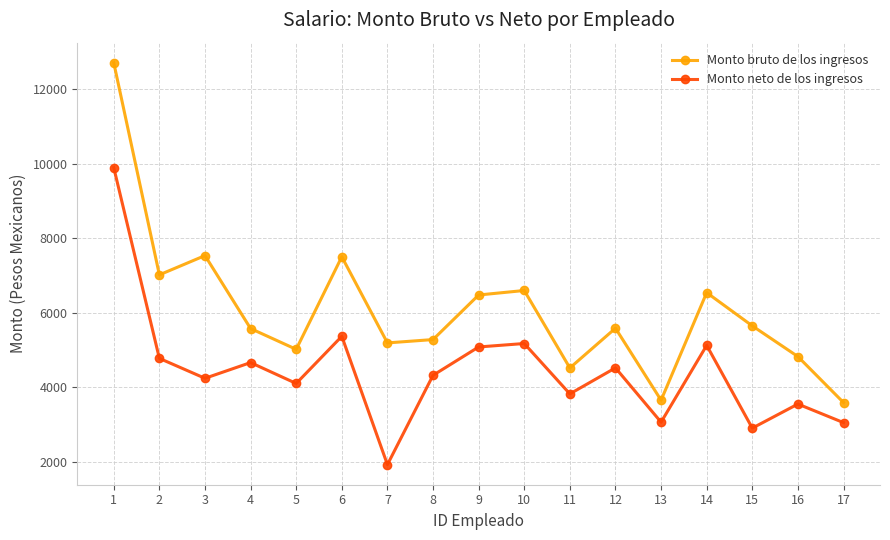

Is it true that Monto bruto de los ingresos equals 12709.8 at 1?

True